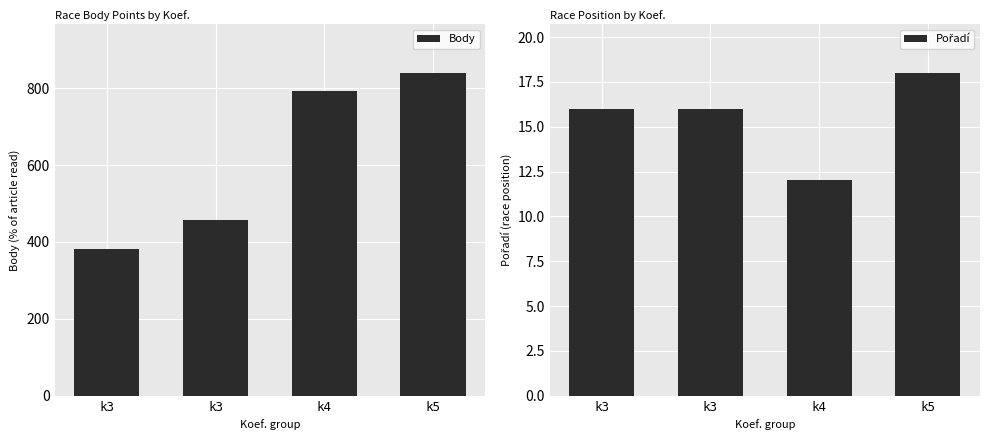

True or false: Pořadí has a value of 29 at k3.

False